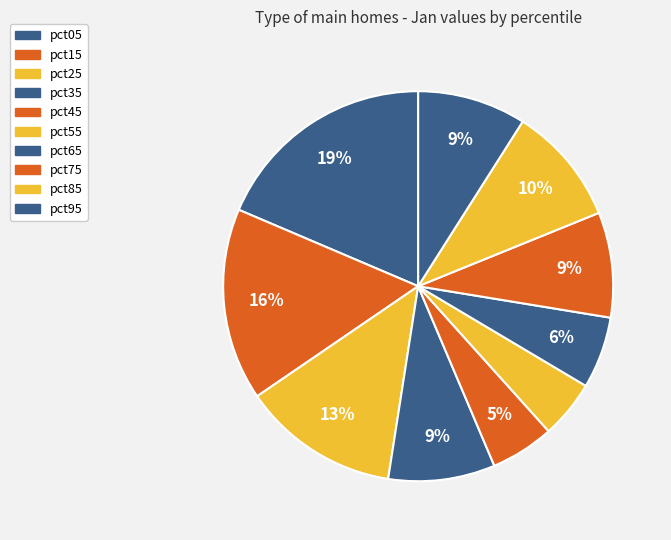

Between pct65 and pct45, which is larger?

pct65